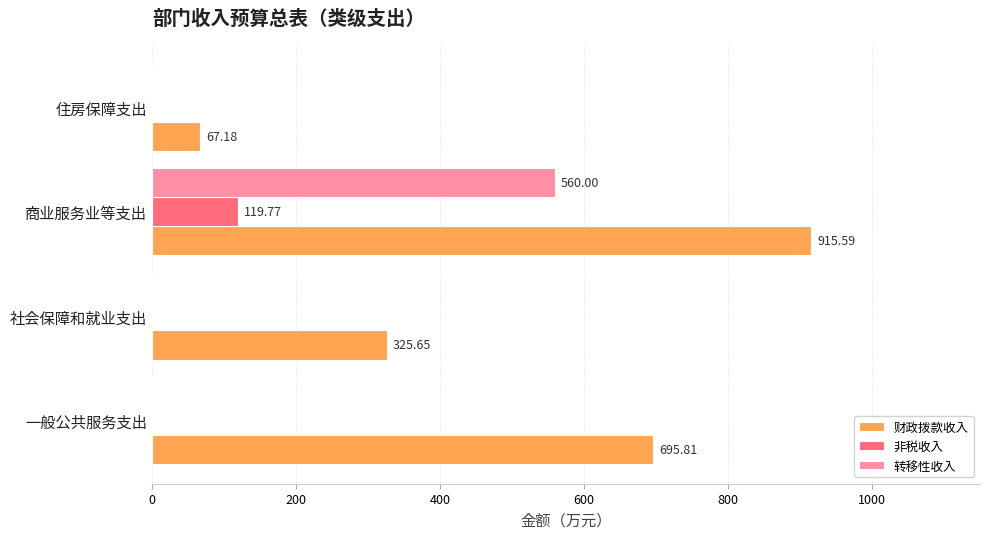

What is the total value across all series at 住房保障支出?

67.2